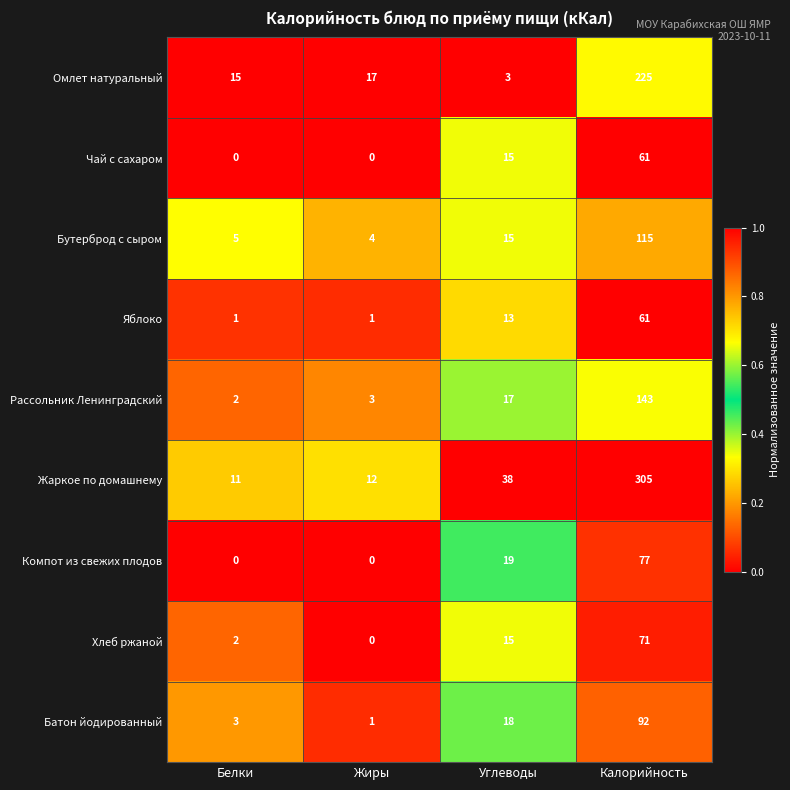

At how many categories does at least one series exceed 0?

4